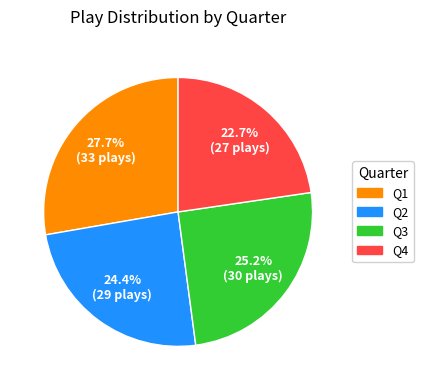

Does any single category account for the majority?

No